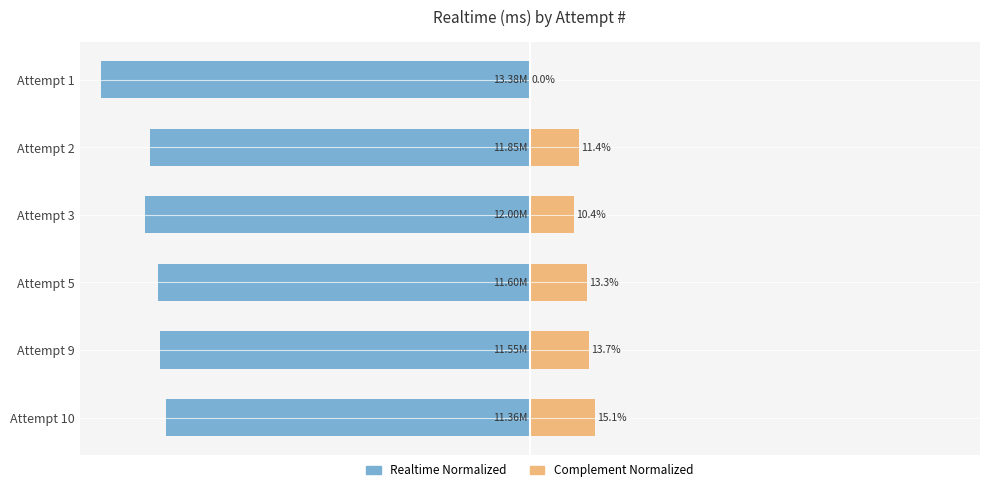

The Complement Normalized series shows 16.2 at Attempt 2. True or false?

False